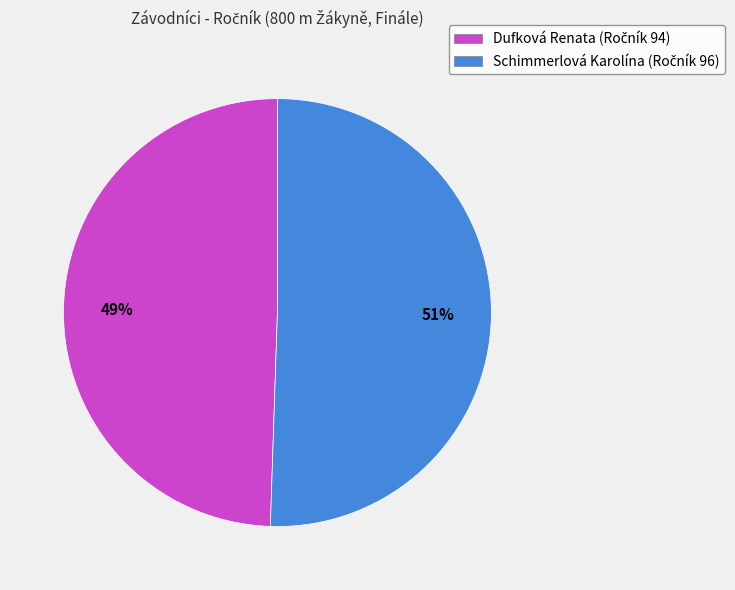

Count the number of slices in the pie.

2